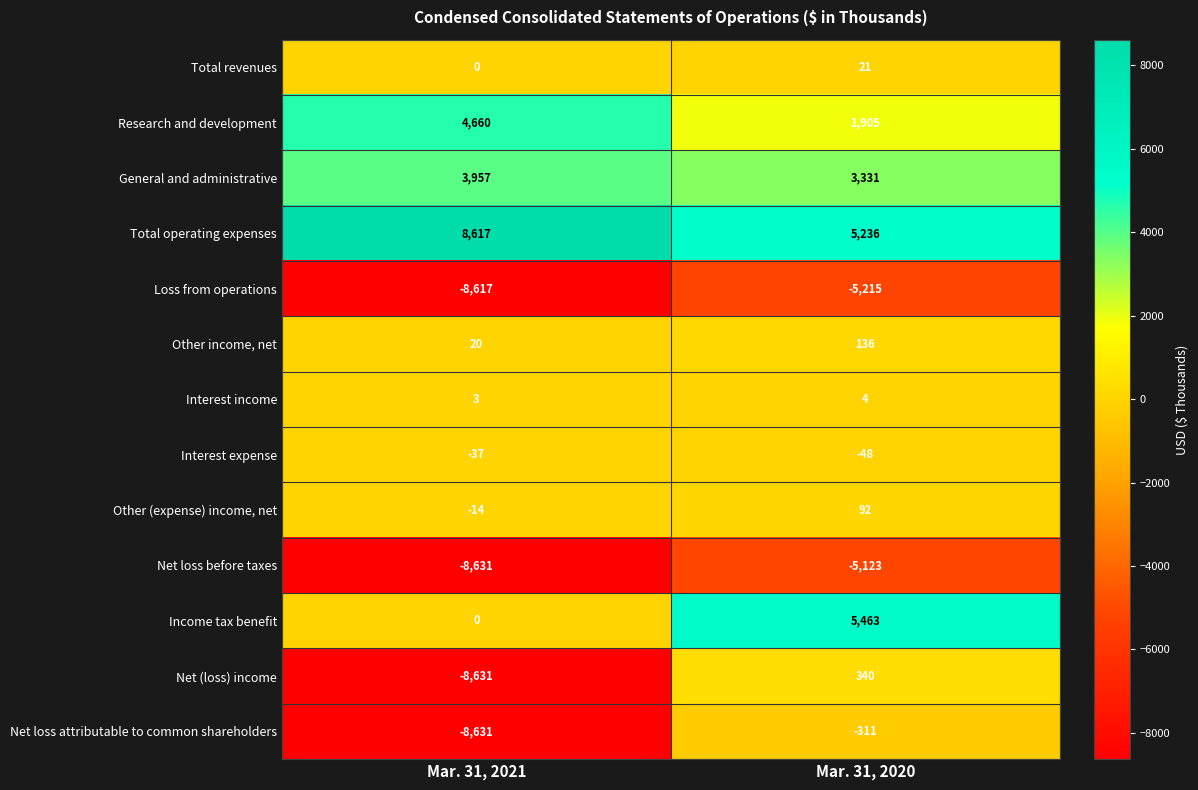

What is the spread (max minus min) of values at Mar. 31, 2020?

10678